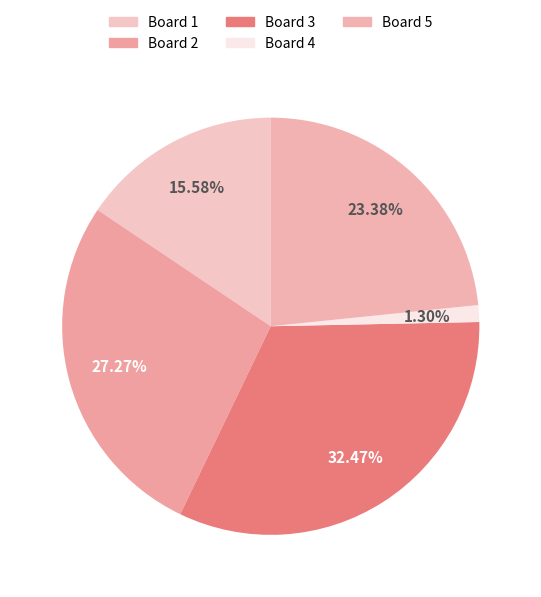

Which category has the smallest portion of the pie?

Board 4